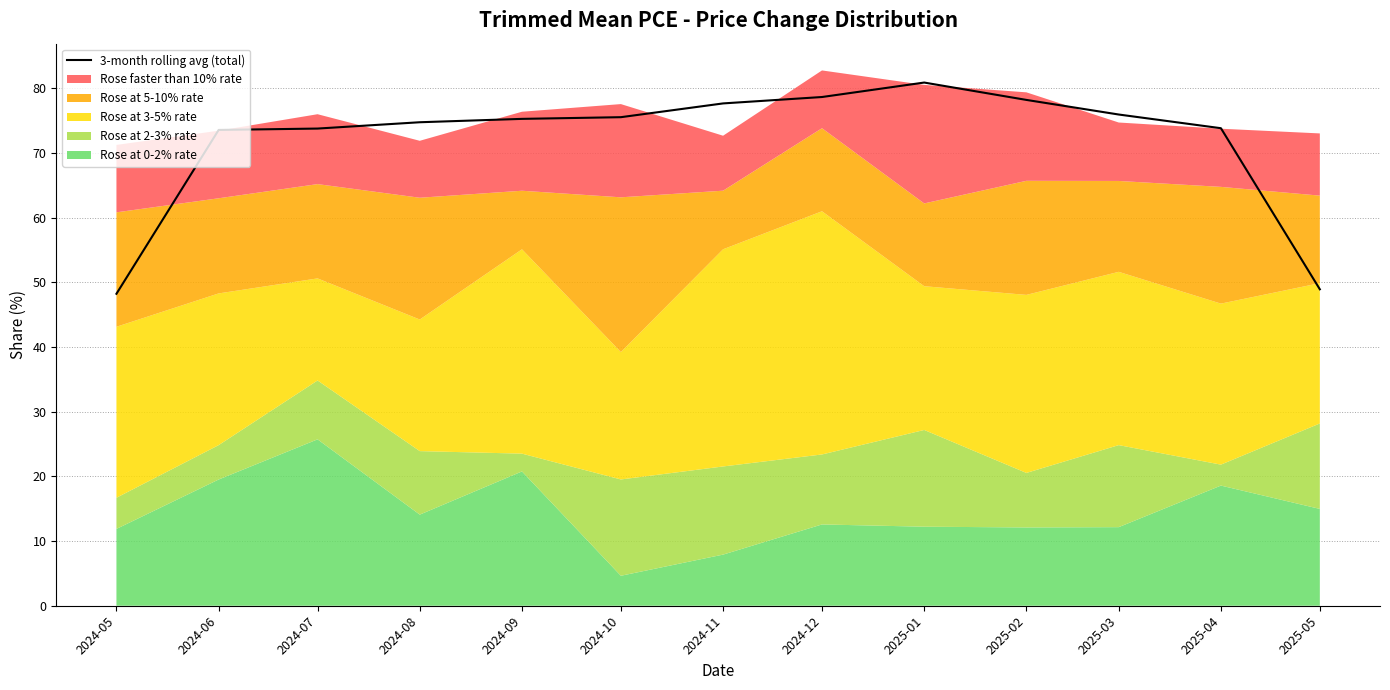

Reading right to left, extract all data points from this chart.

2025-05=48.9	2025-04=73.8	2025-03=76.0	2025-02=78.2	2025-01=80.9	2024-12=78.7	2024-11=77.7	2024-10=75.5	2024-09=75.3	2024-08=74.8	2024-07=73.8	2024-06=73.6	2024-05=48.2